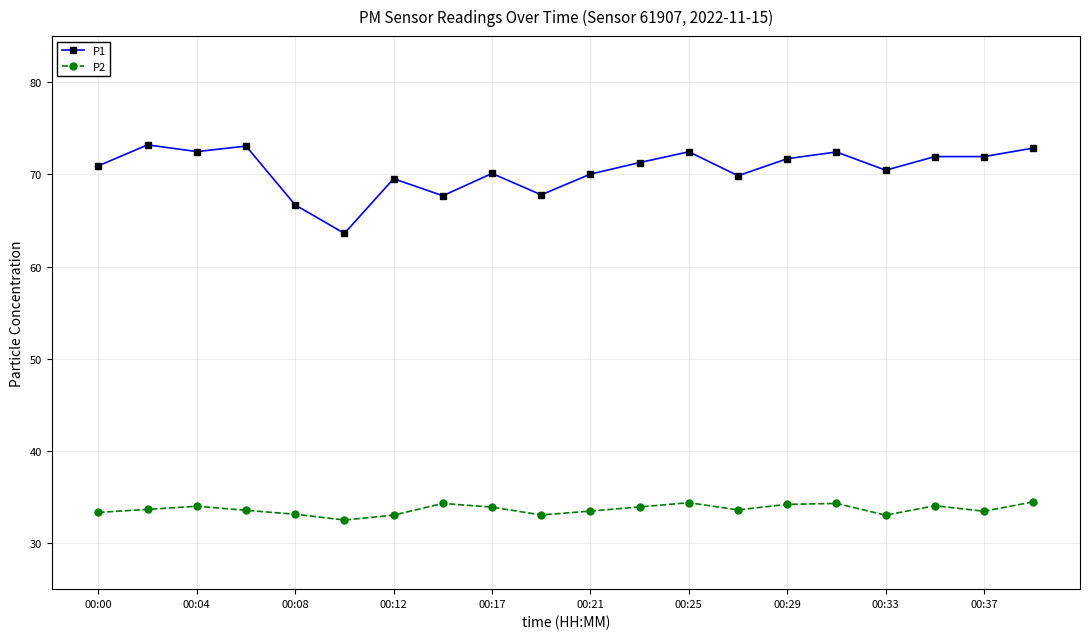

Which series has the largest range (max minus min)?

P1